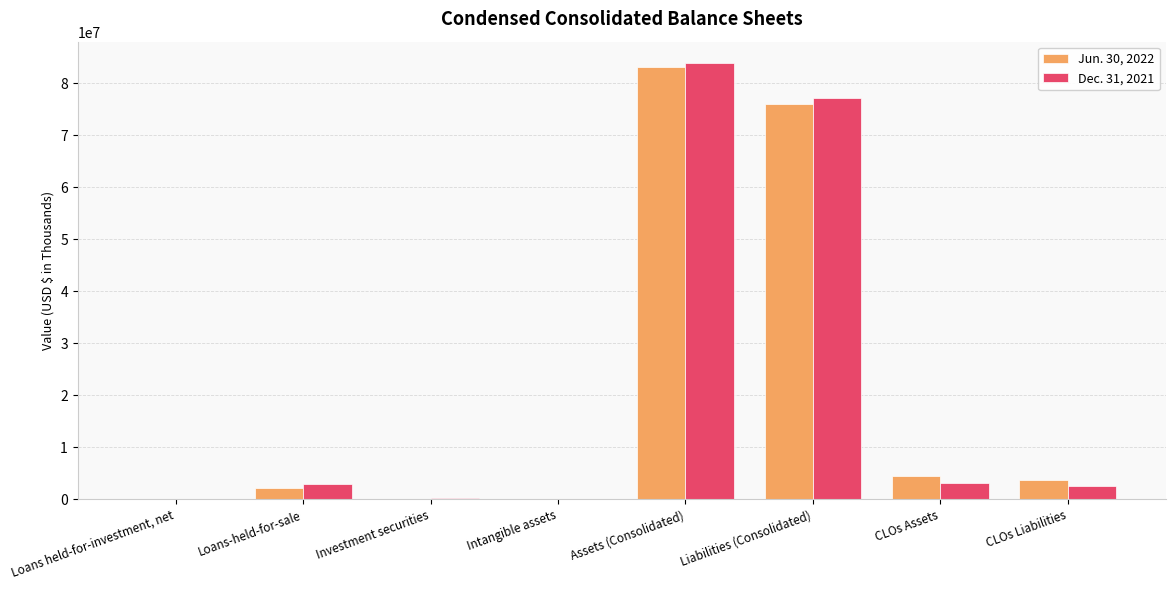

Does the chart contain stacked bars?

No